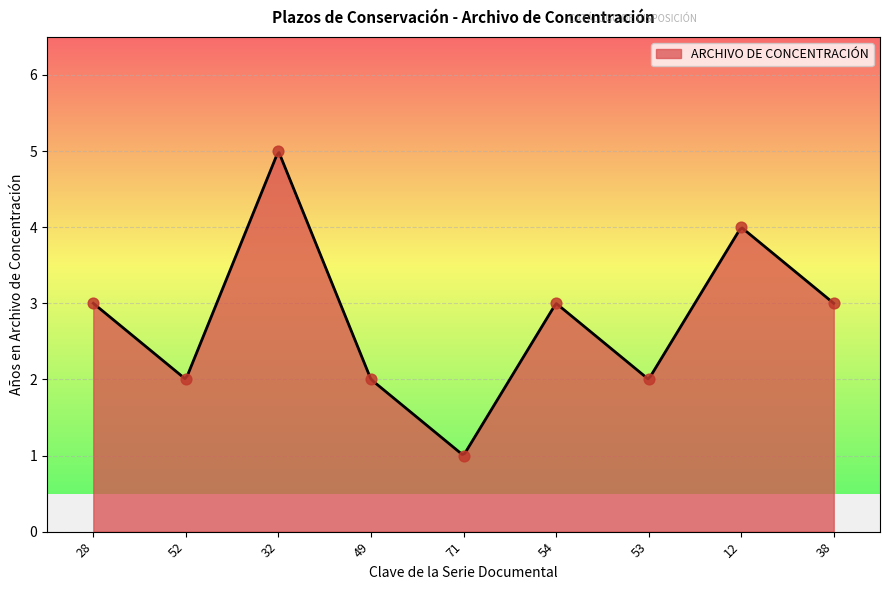

Approximately how many times larger is the value at 53 compared to 28?

0.7